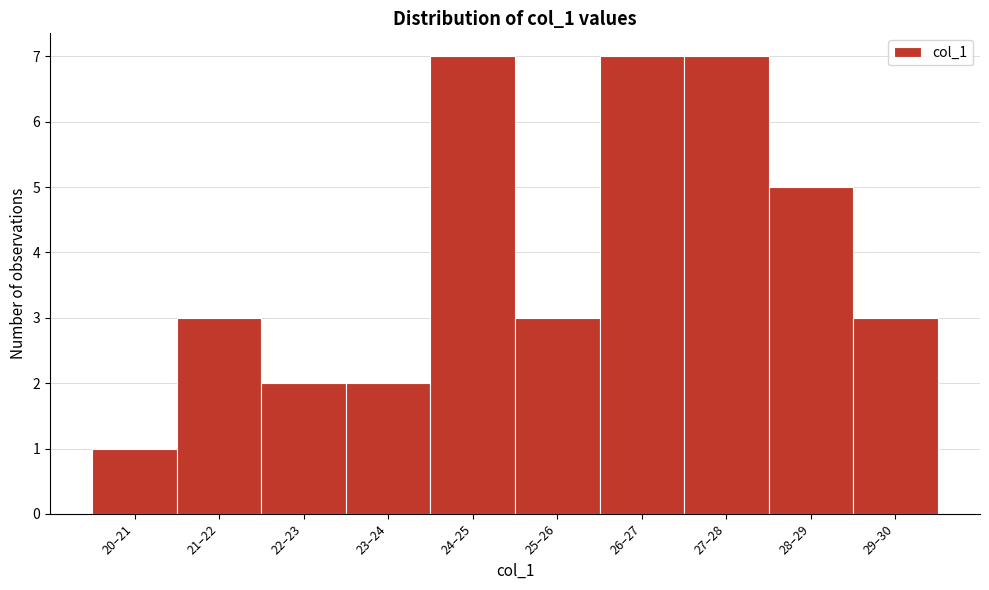

Reading left to right, list all the values displayed in this chart.

1	3	2	2	7	3	7	7	5	3